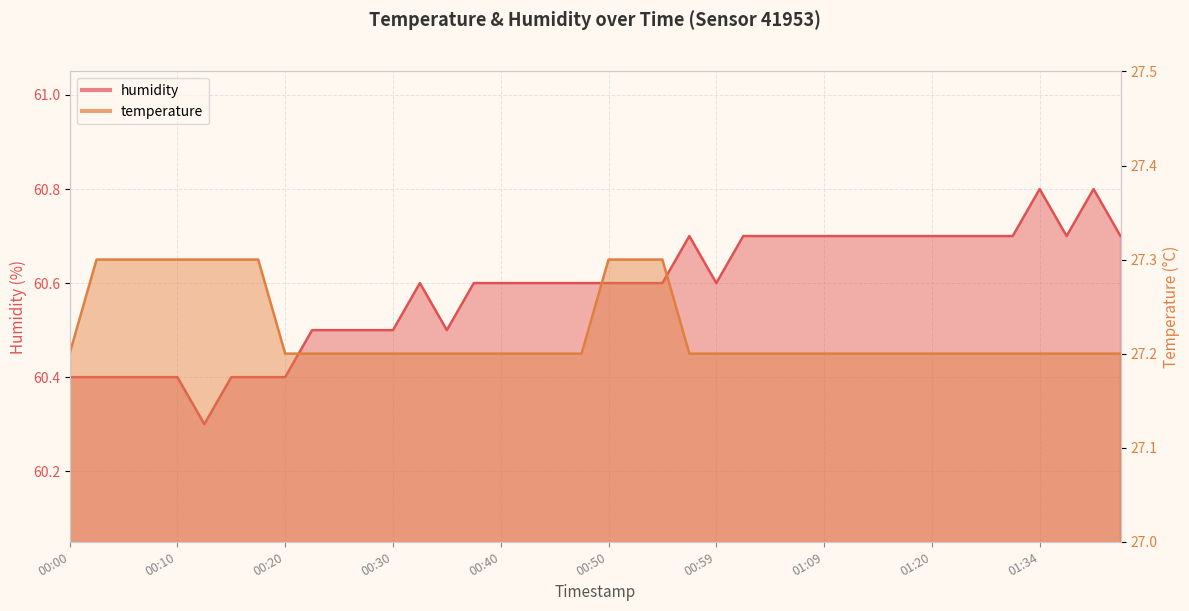

What is the difference between the humidity values at 01:41 and 00:02?

0.3